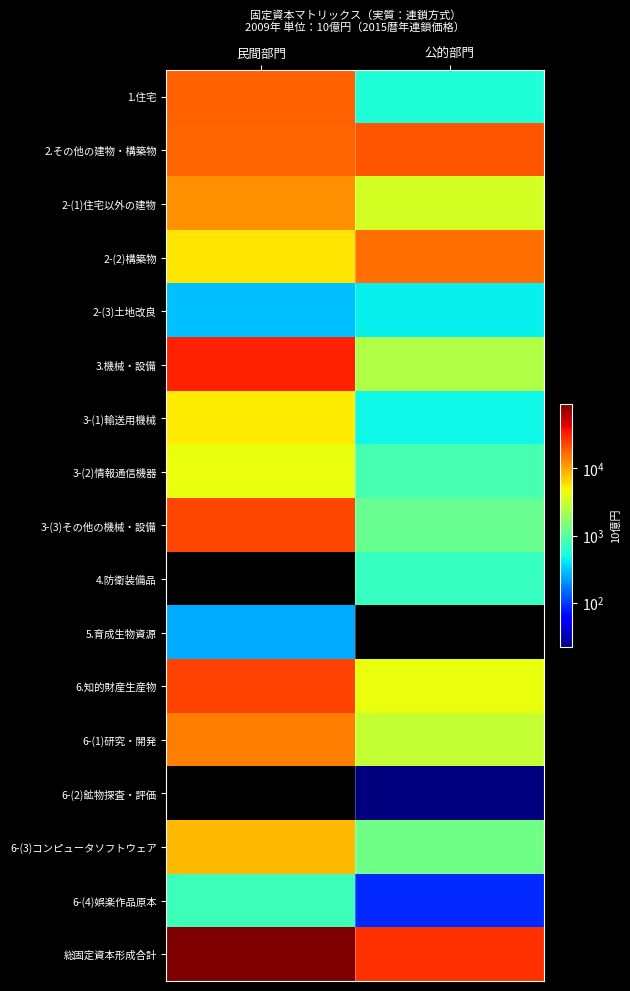

Reading left to right, list all the values displayed in this chart.

1.住宅: 民間部門=18034.7	公的部門=565.2
2.その他の建物・構築物: 民間部門=17735.5	公的部門=20013.0
2-(1)住宅以外の建物: 民間部門=11777.4	公的部門=3451.1
2-(2)構築物: 民間部門=5655.2	公的部門=16105.8
2-(3)土地改良: 民間部門=303.6	公的部門=452.4
3.機械・設備: 民間部門=32132.2	公的部門=2452.6
3-(1)輸送用機械: 民間部門=5263.5	公的部門=475.2
3-(2)情報通信機器: 民間部門=4353.9	公的部門=841.4
3-(3)その他の機械・設備: 民間部門=22605.0	公的部門=1149.9
4.防衛装備品: 民間部門=0.0	公的部門=705.6
5.育成生物資源: 民間部門=257.1	公的部門=0.0
6.知的財産生産物: 民間部門=23381.9	公的部門=4333.9
6-(1)研究・開発: 民間部門=14268.9	公的部門=2953.4
6-(2)鉱物探査・評価: 民間部門=0.0	公的部門=22.0
6-(3)コンピュータソフトウェア: 民間部門=8379.4	公的部門=1272.3
6-(4)娯楽作品原本: 民間部門=741.9	公的部門=88.0
総固定資本形成合計: 民間部門=91487.9	公的部門=27640.7